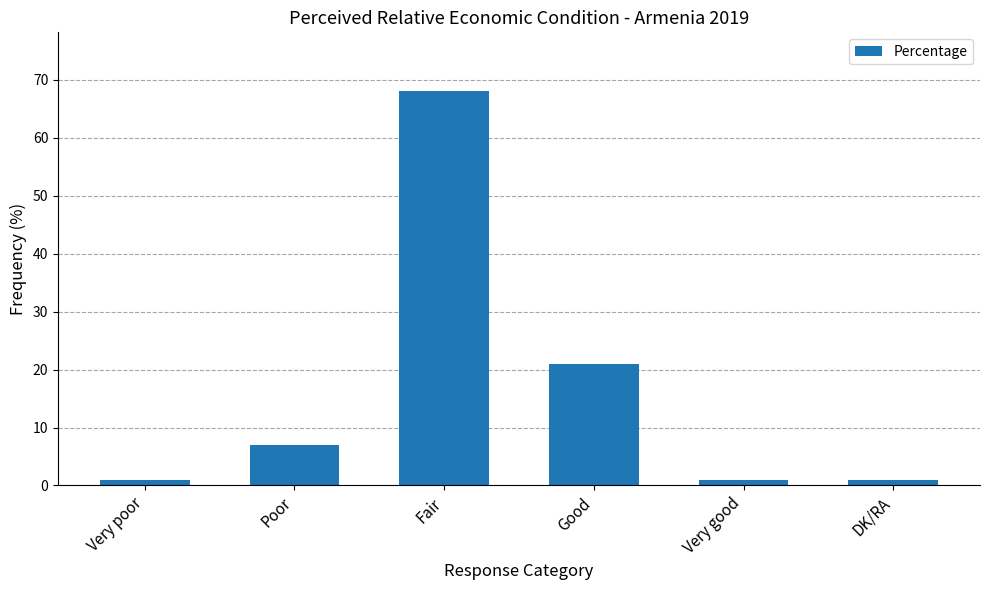

What is the difference between the maximum and minimum values?

67